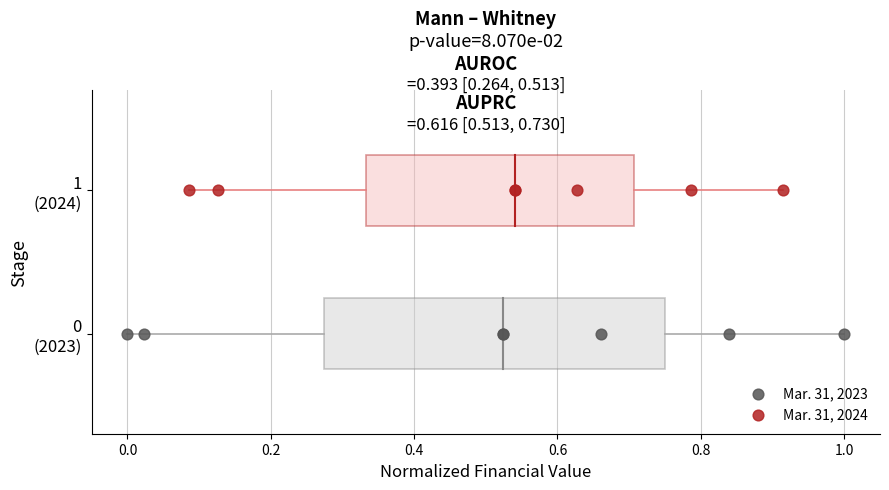

What are all the series names shown in the legend?

Mar. 31, 2023, Mar. 31, 2024